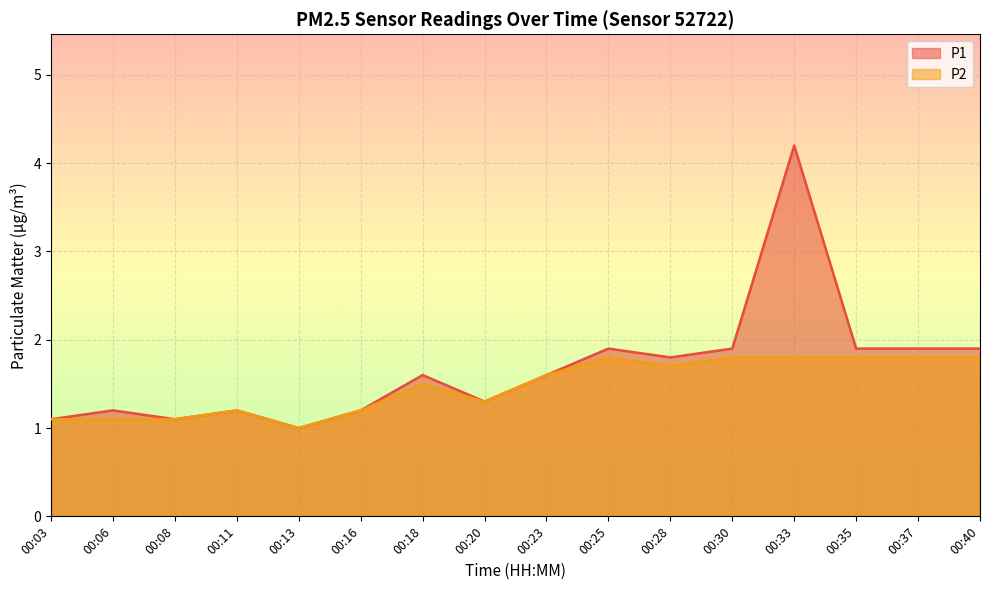

At which category is the sum across all series the highest?

00:33